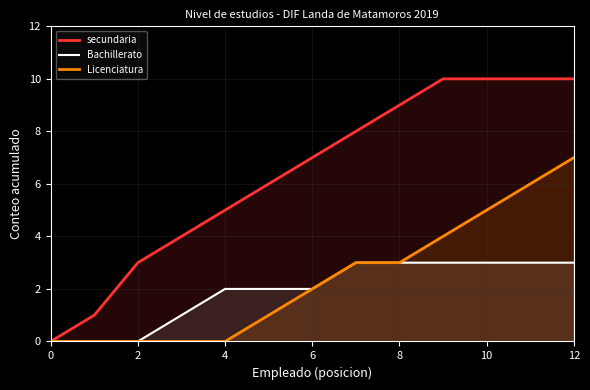

What is the difference between the second highest and second lowest values in the Licenciatura series?

6